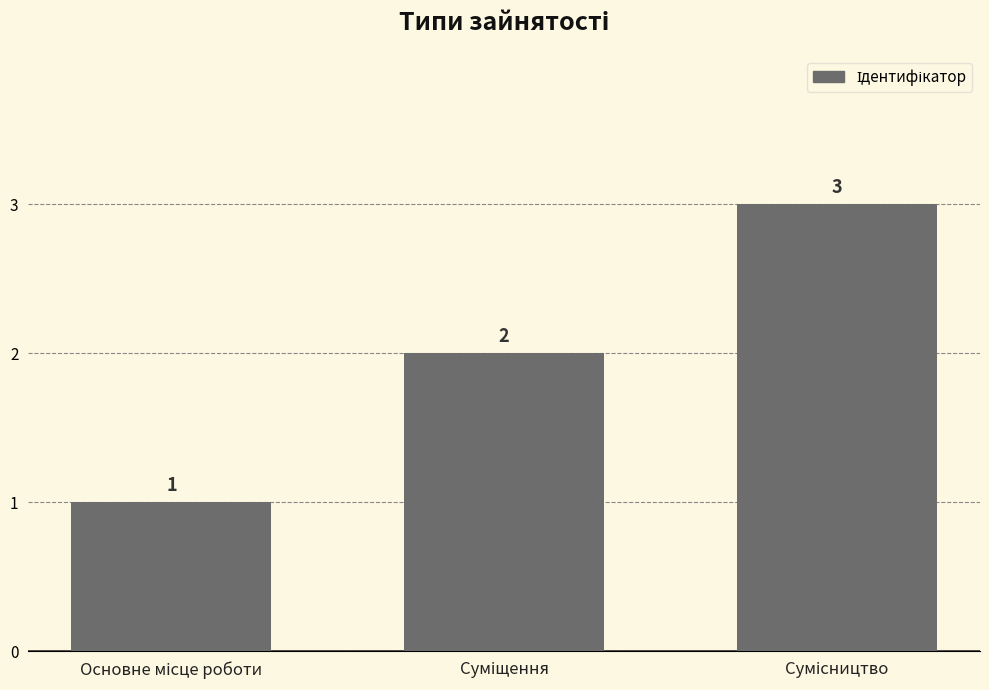

Reading left to right, extract all data points from this chart.

1	2	3